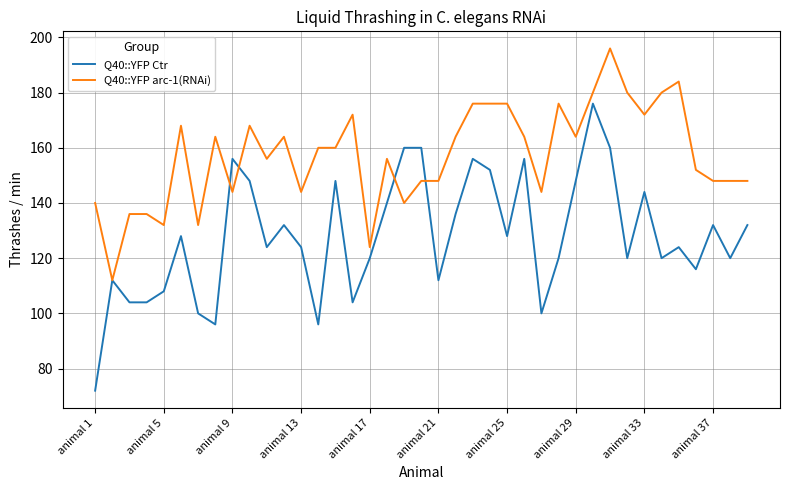

Count the number of categories in the chart.

39